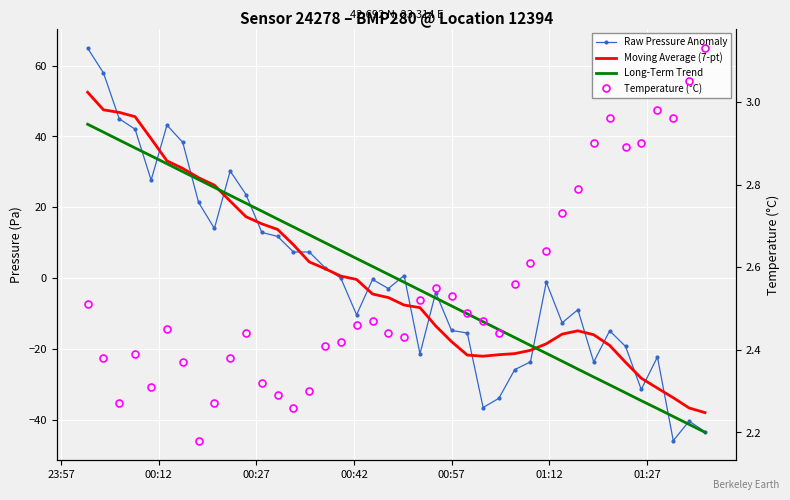

Is it true that Moving Average (7-pt) equals 8.6 at 01:12?

False